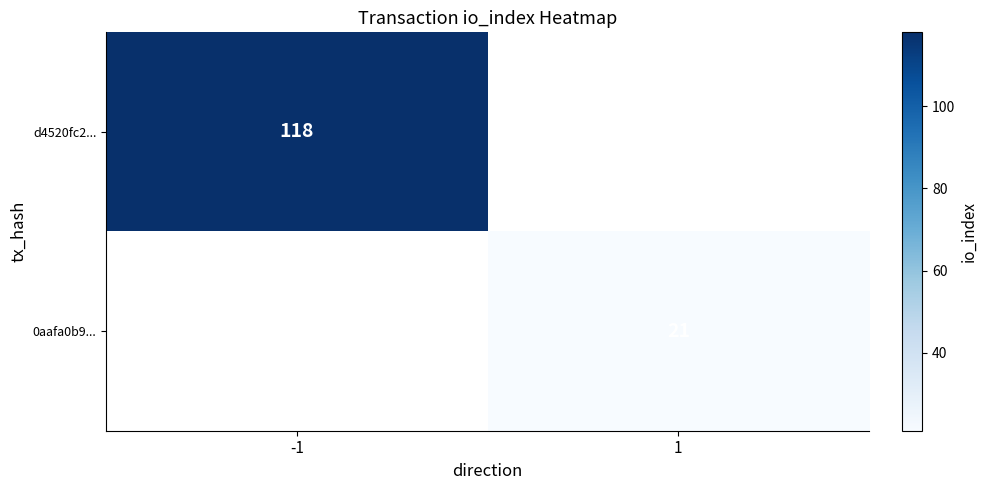

Which category has the highest value across all series?

-1